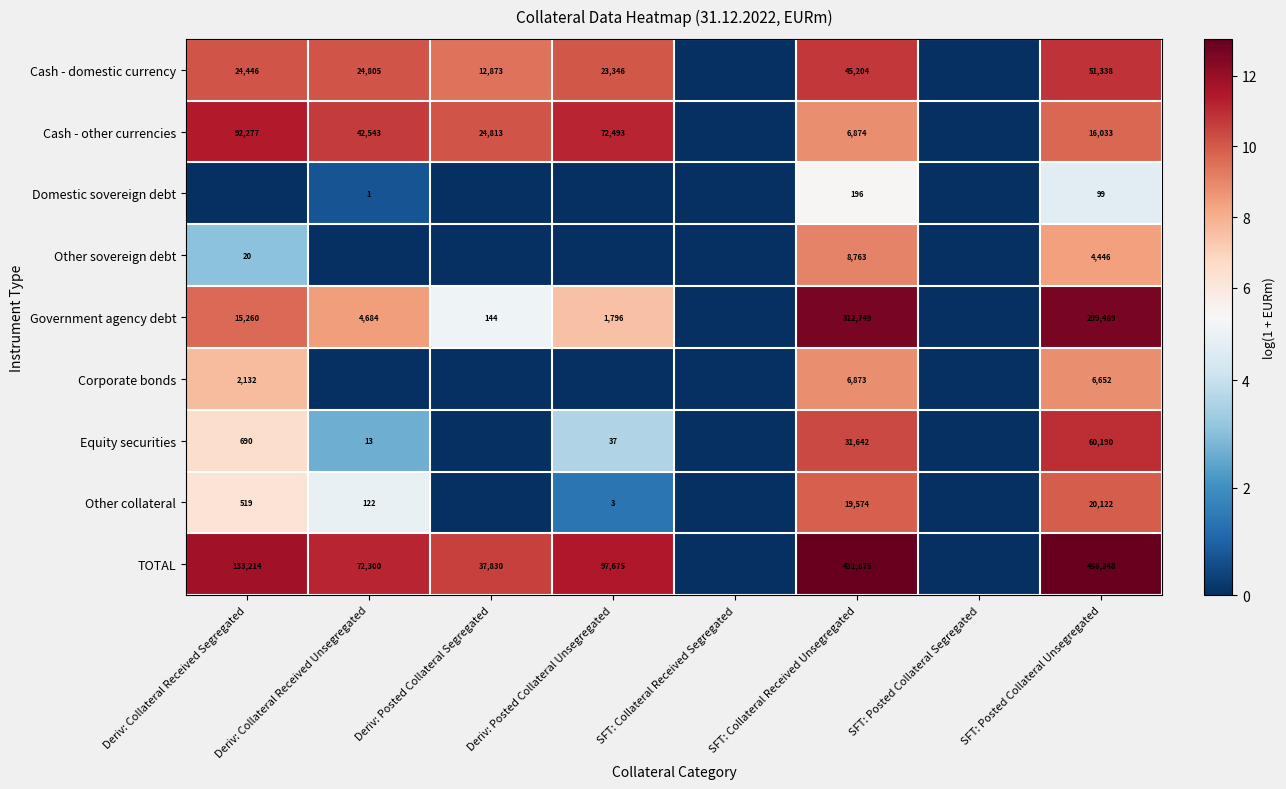

What is the spread (max minus min) of values at Deriv: Collateral Received Unsegregated?

11.2